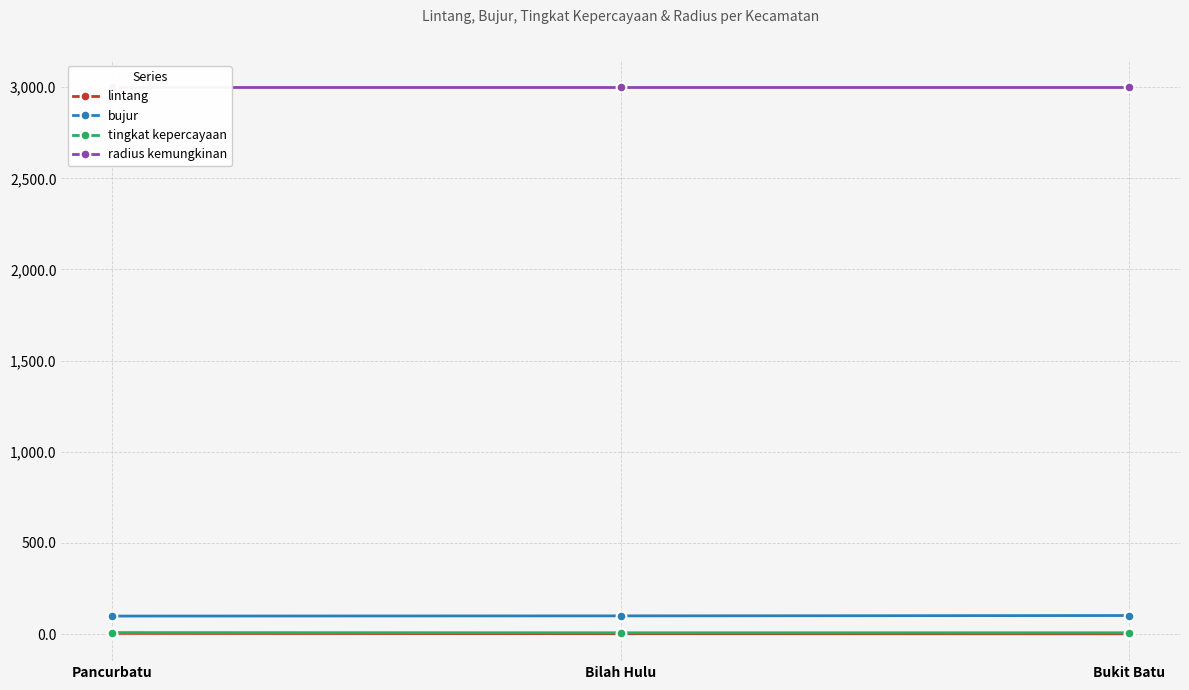

Which series has the largest total across all categories?

radius kemungkinan